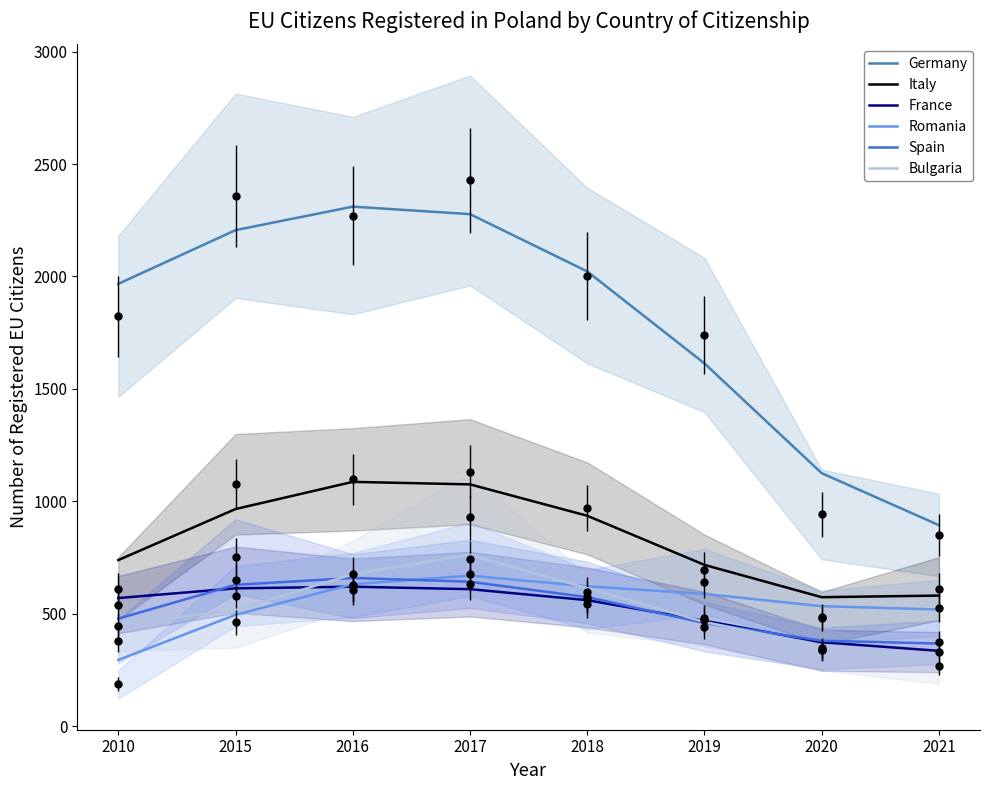

Which series has the widest spread of values?

Germany